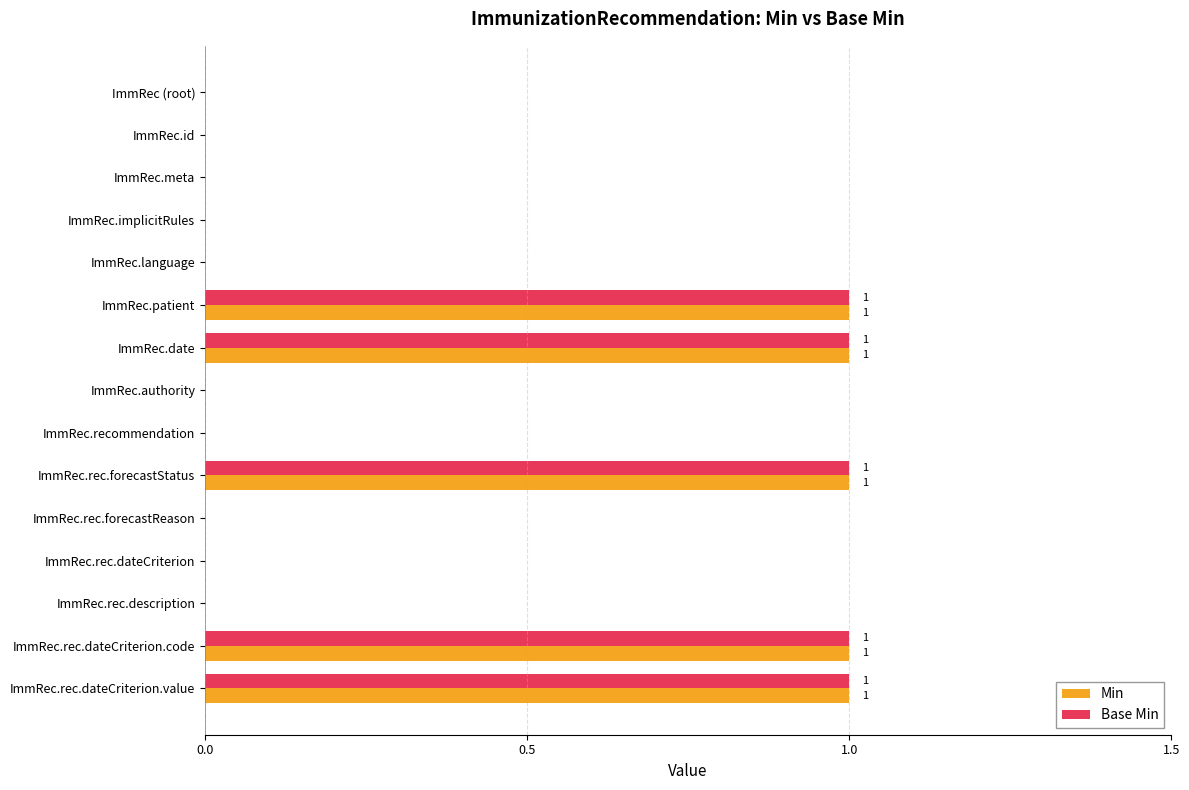

What are all the series names shown in the legend?

Min, Base Min